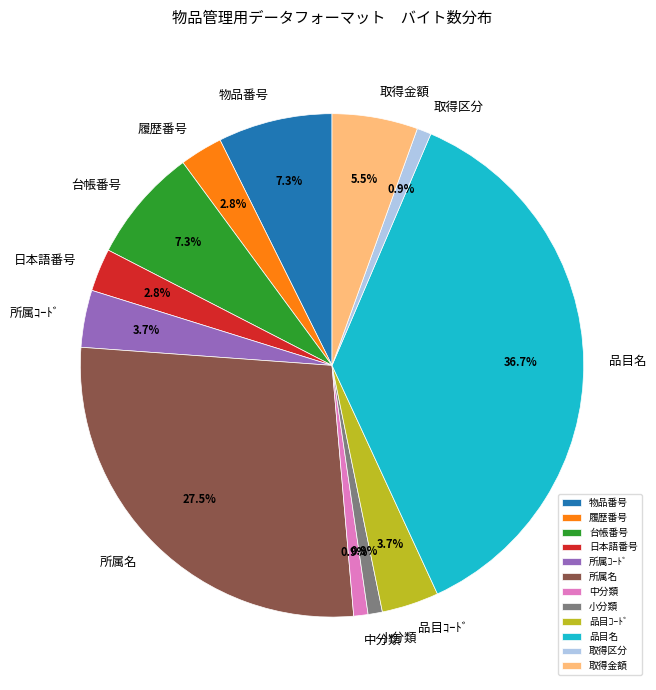

How many slices are in this pie chart?

12